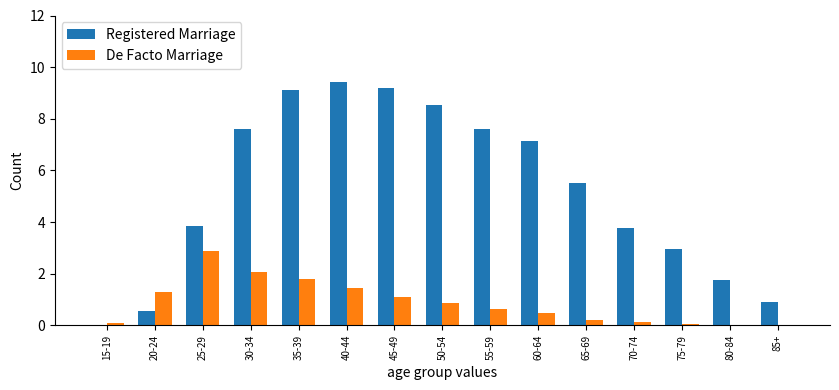

The value of De Facto Marriage at 65-69 is 0.2. True or false?

True